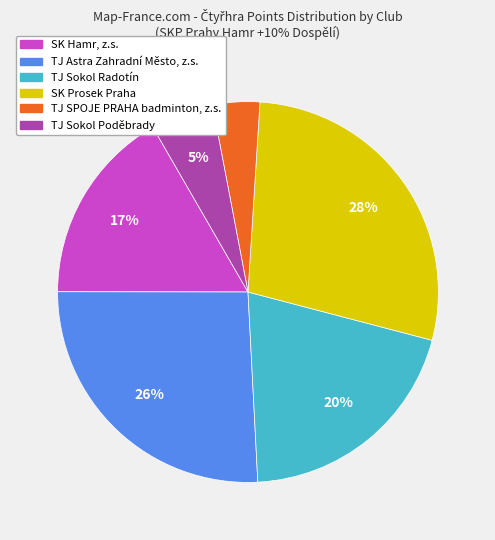

Does any single category account for the majority?

No